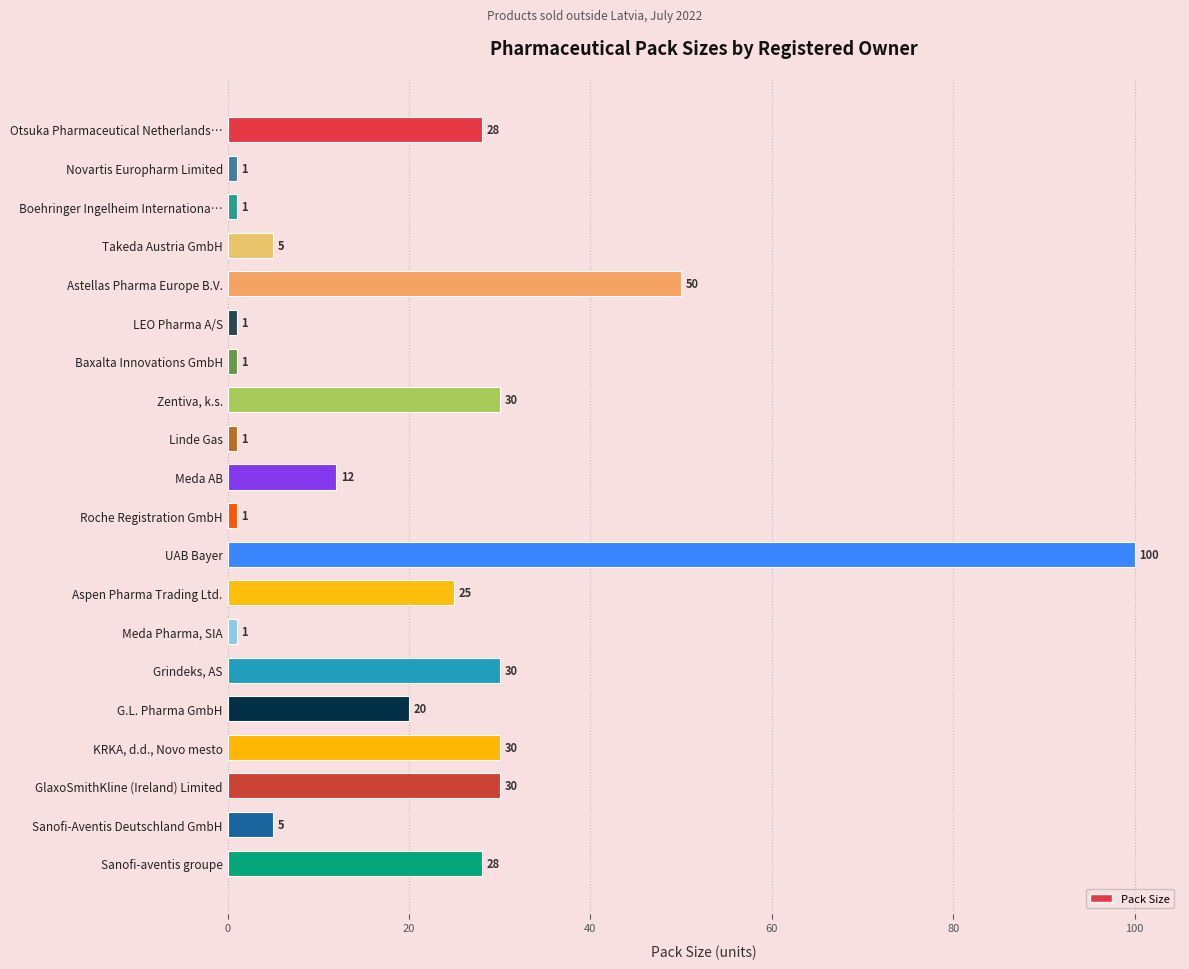

Reading top to bottom, extract all data points from this chart.

Otsuka Pharmaceutical Netherlands…=28	Novartis Europharm Limited=1	Boehringer Ingelheim Internationa…=1	Takeda Austria GmbH=5	Astellas Pharma Europe B.V.=50	LEO Pharma A/S=1	Baxalta Innovations GmbH=1	Zentiva, k.s.=30	Linde Gas=1	Meda AB=12	Roche Registration GmbH=1	UAB Bayer=100	Aspen Pharma Trading Ltd.=25	Meda Pharma, SIA=1	Grindeks, AS=30	G.L. Pharma GmbH=20	KRKA, d.d., Novo mesto=30	GlaxoSmithKline (Ireland) Limited=30	Sanofi-Aventis Deutschland GmbH=5	Sanofi-aventis groupe=28